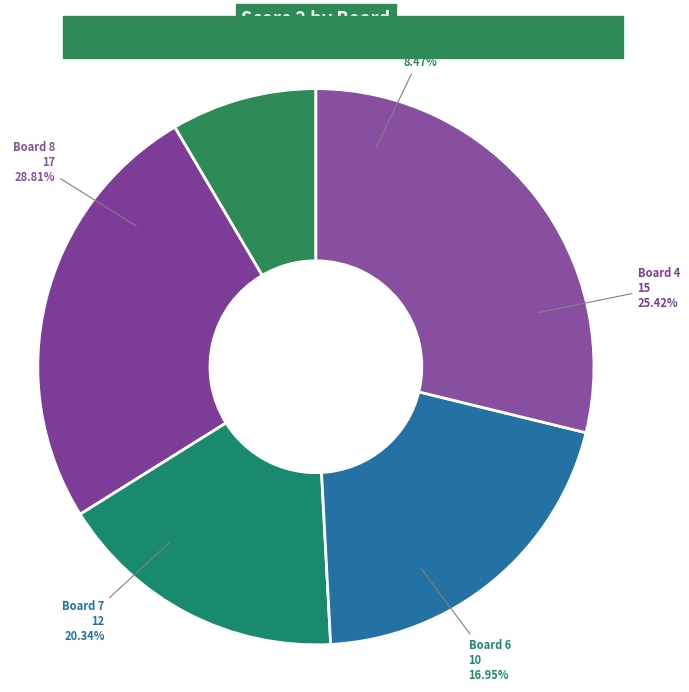

Does Board 4 account for over 50% of the chart?

No